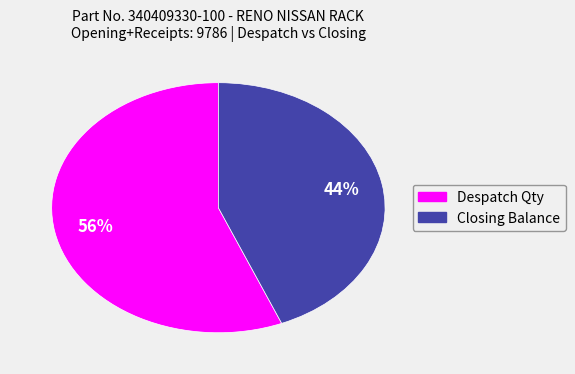

Which slice is the largest?

Despatch Qty